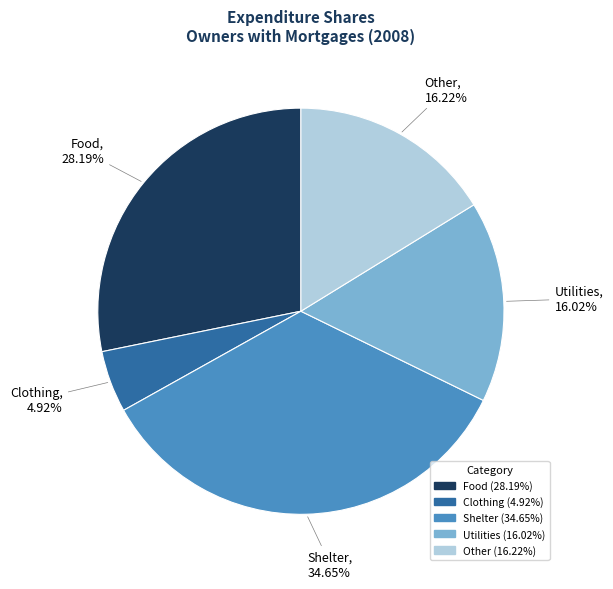

Which has a higher value, Shelter or Other?

Shelter